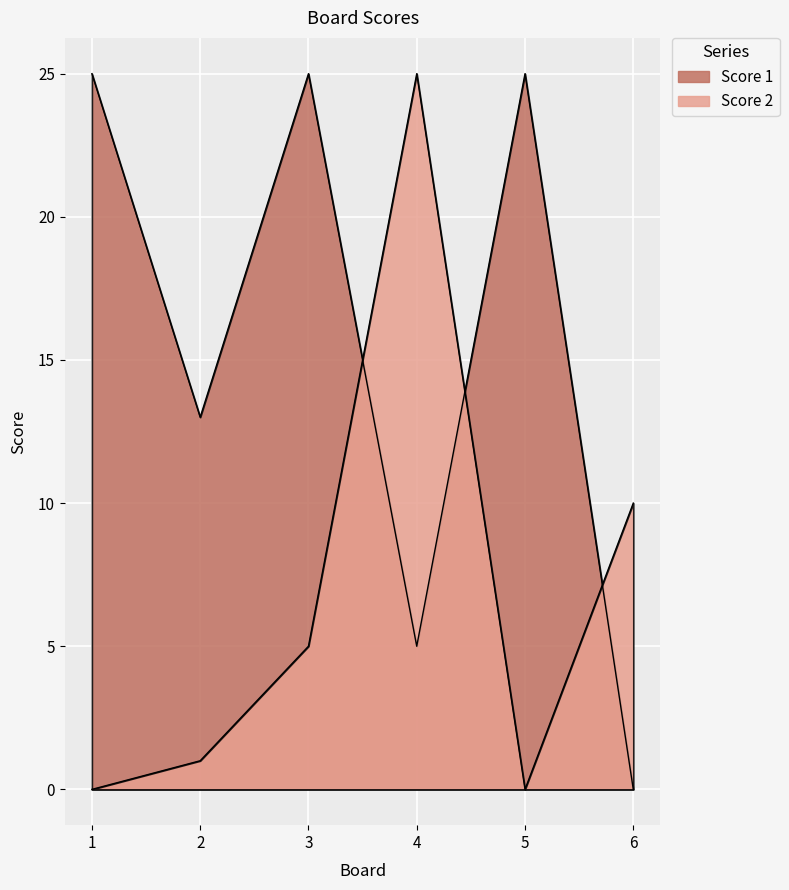

Which series has the largest total across all categories?

Score 1